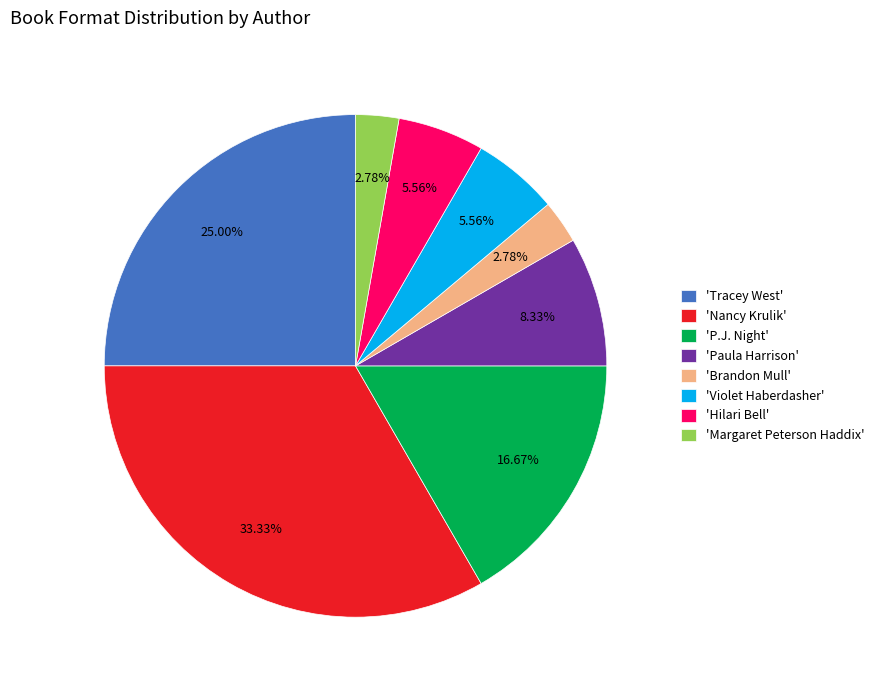

Is there a majority slice in this chart?

No